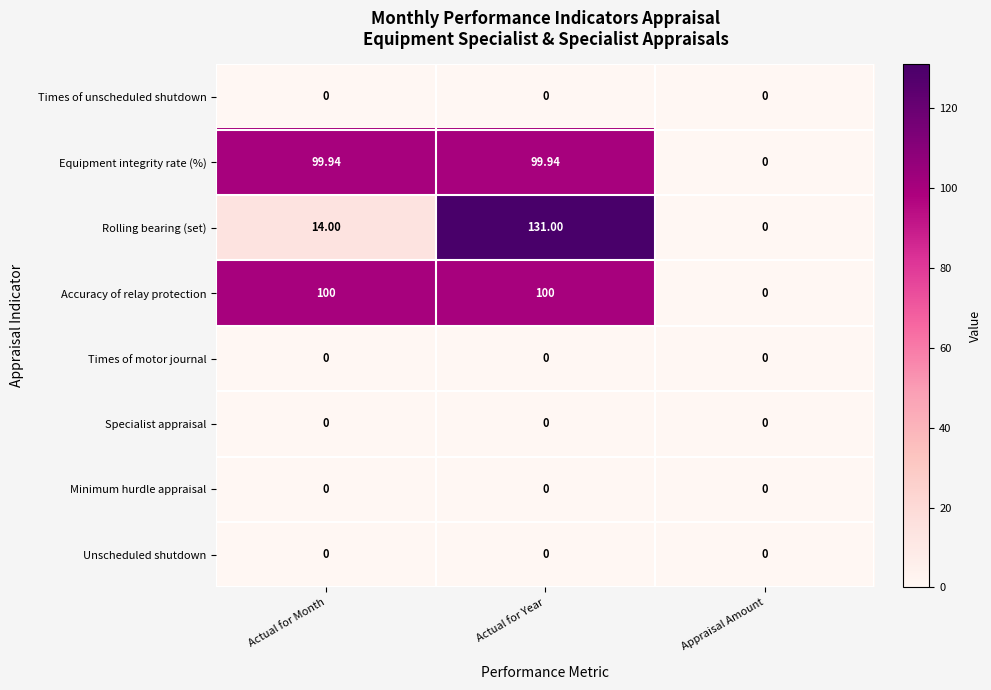

At which category does the chart reach its peak across all series?

Actual for Year